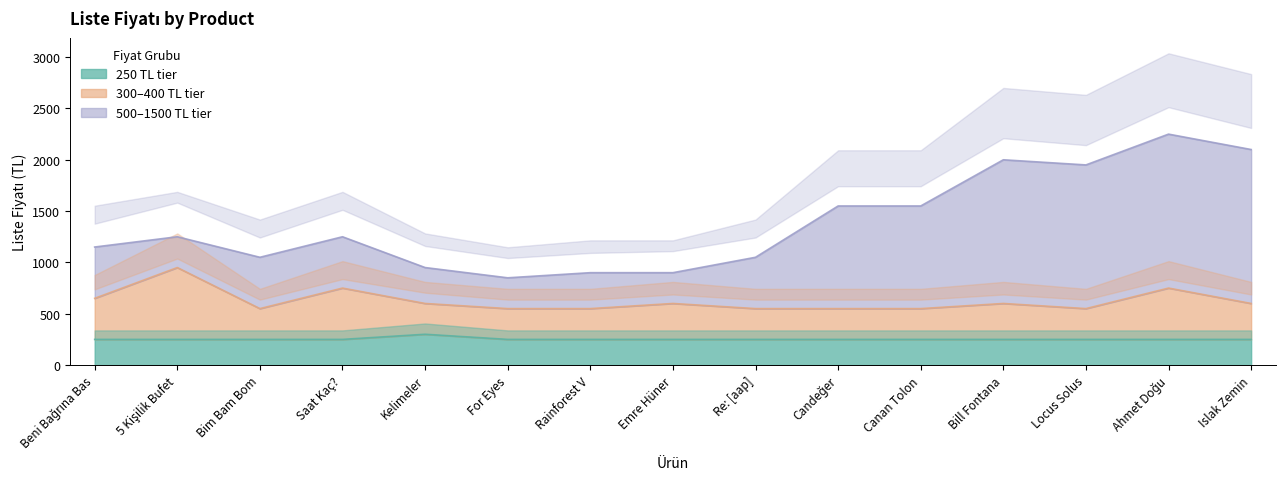

Does the chart have visible grid lines?

No